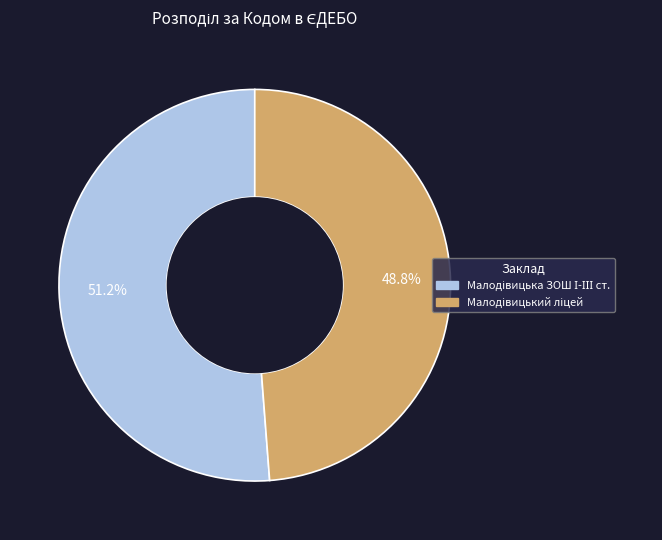

Does any single category account for the majority?

Yes